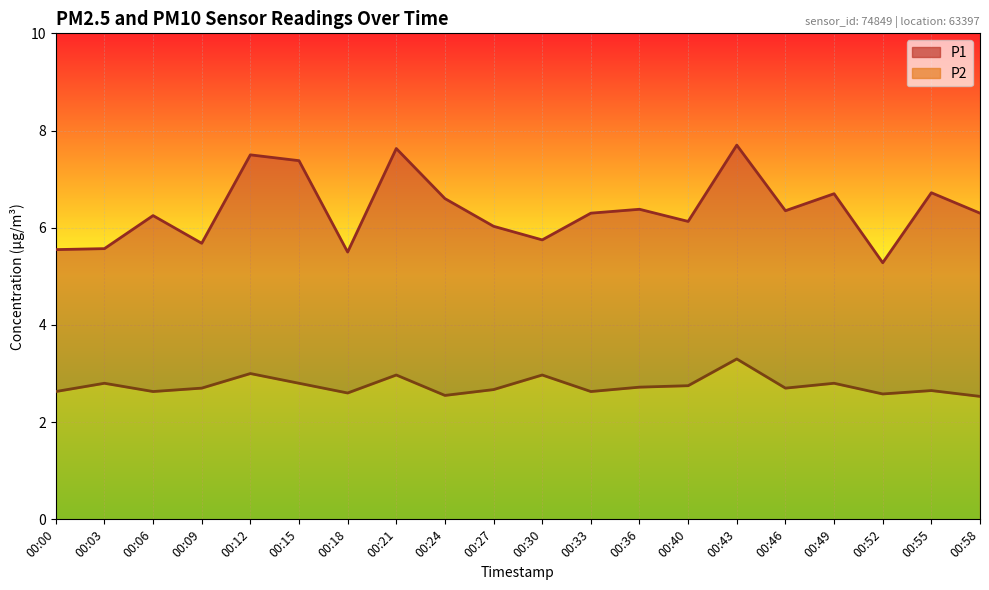

Which series has the largest total across all categories?

P1